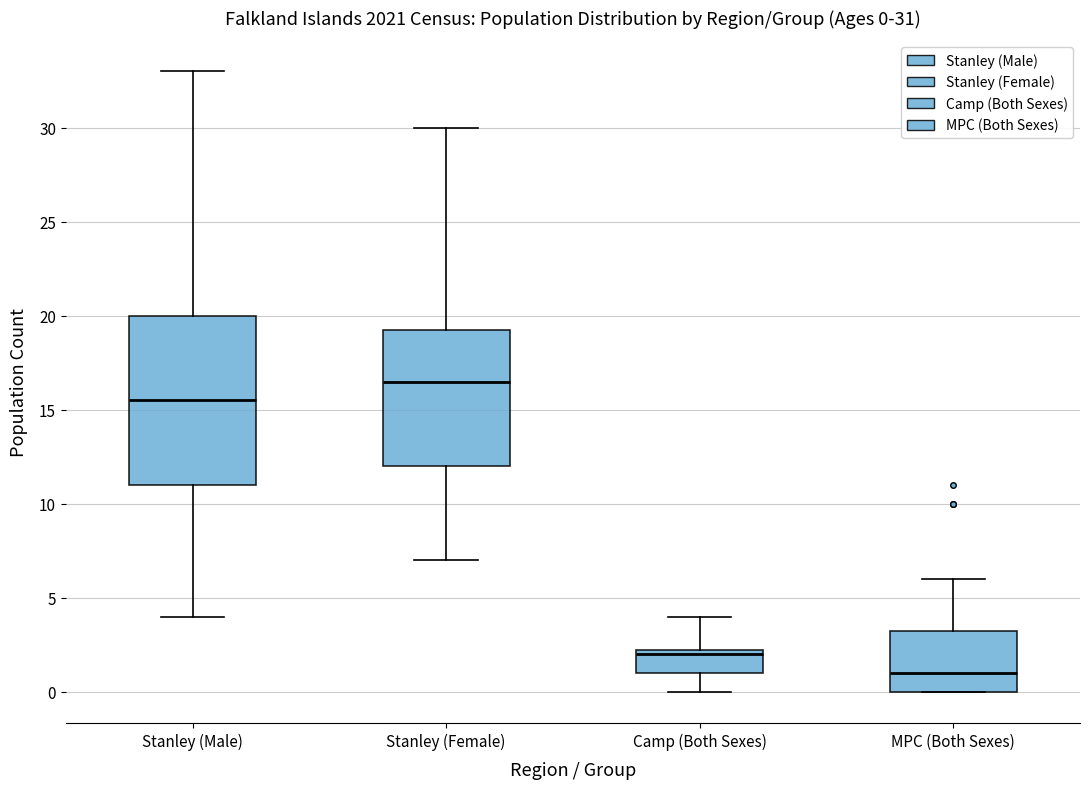

Which box's median line is the lowest?

MPC (Both Sexes)